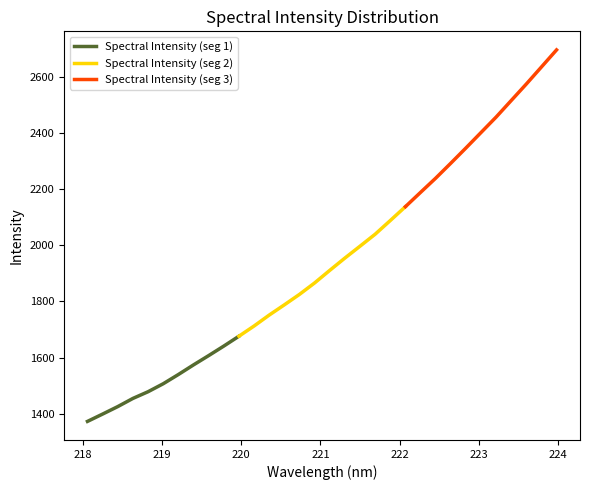

Approximately how many times larger is the value at 221.6902 compared to 219.589?

1.3